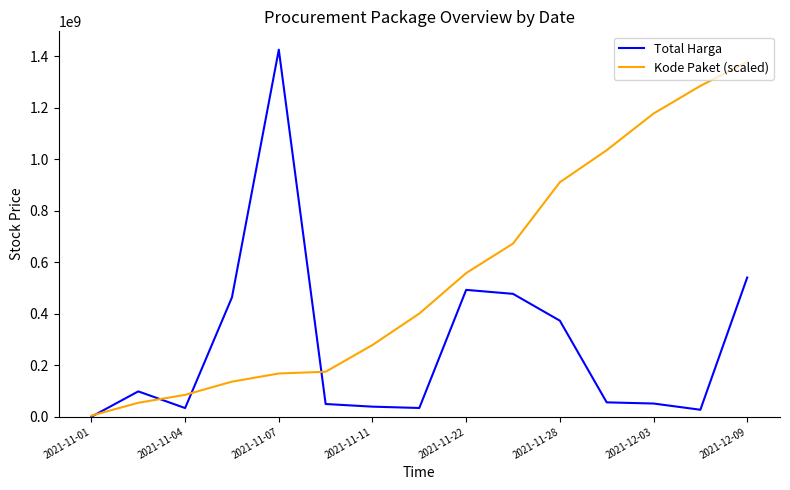

What is the greatest value displayed?

1425867900